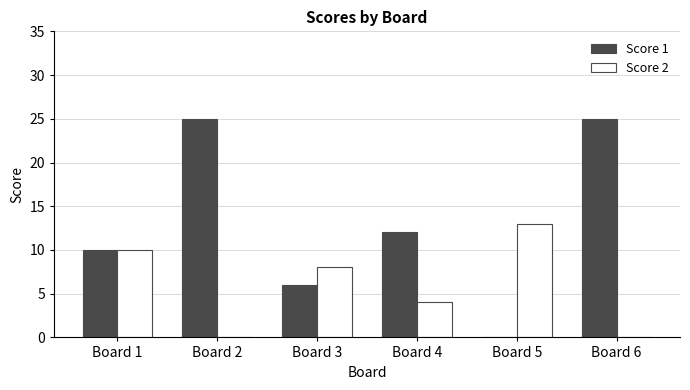

How many data points does each series have?

6